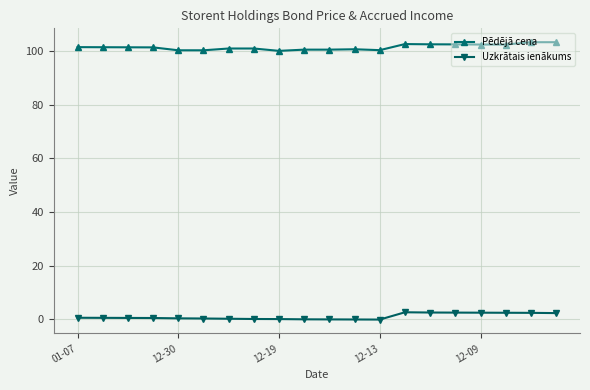

True or false: Uzkrātais ienākums and Pēdējā cena intersect in this chart.

False